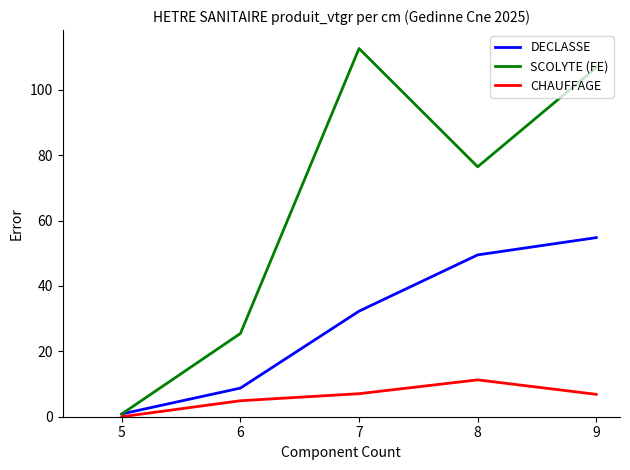

What is the sum of the DECLASSE values at 8 and 7?

81.8